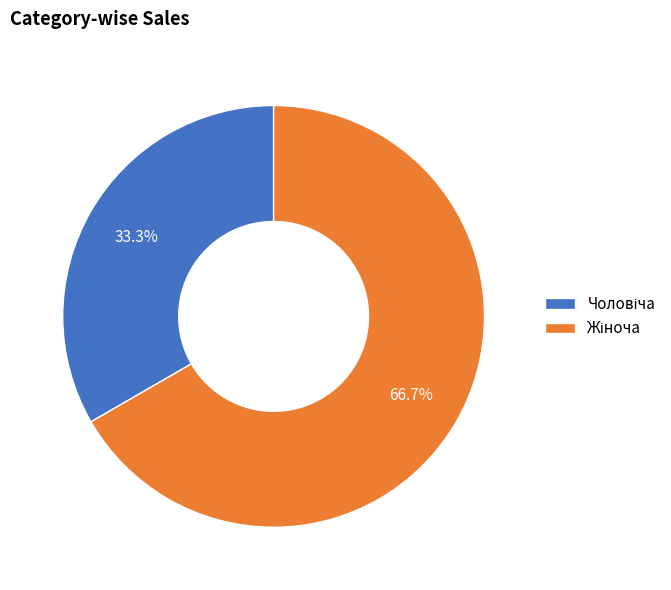

Does any single category account for the majority?

Yes